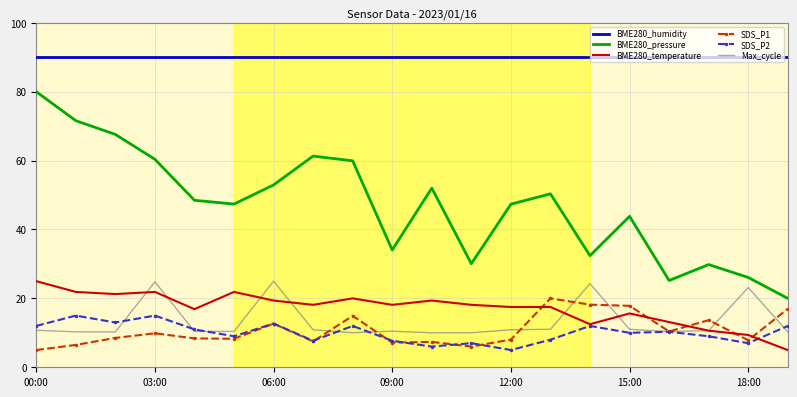

What is the maximum value for Max_cycle?

25.0